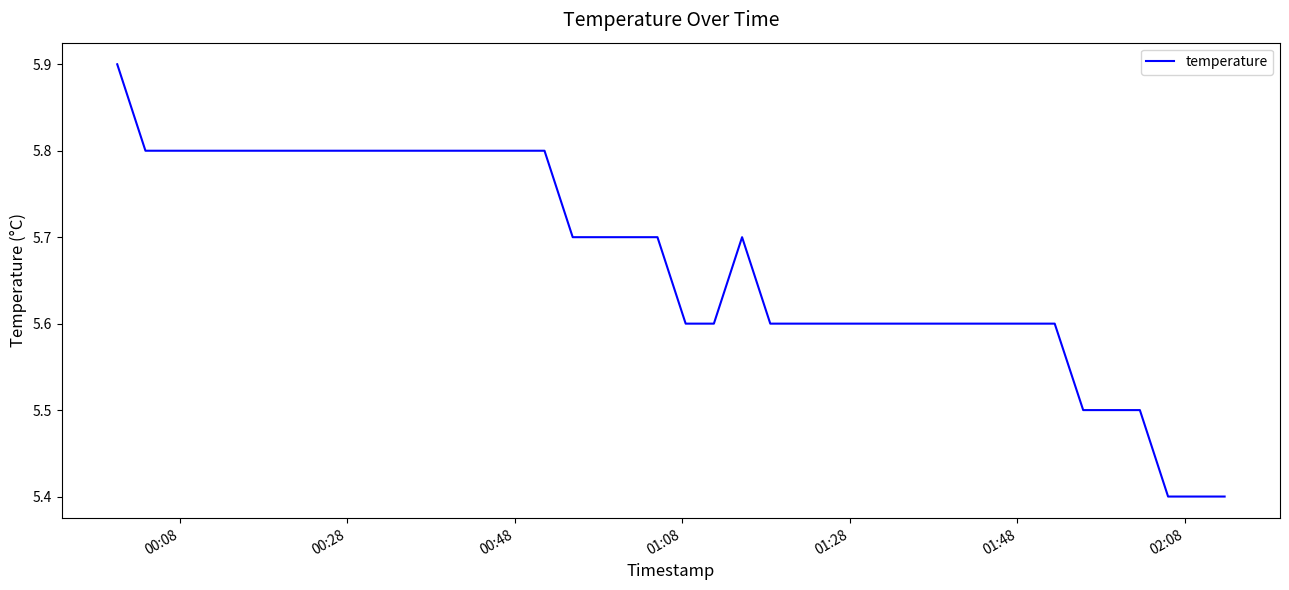

What is the difference between the maximum and minimum values?

0.5